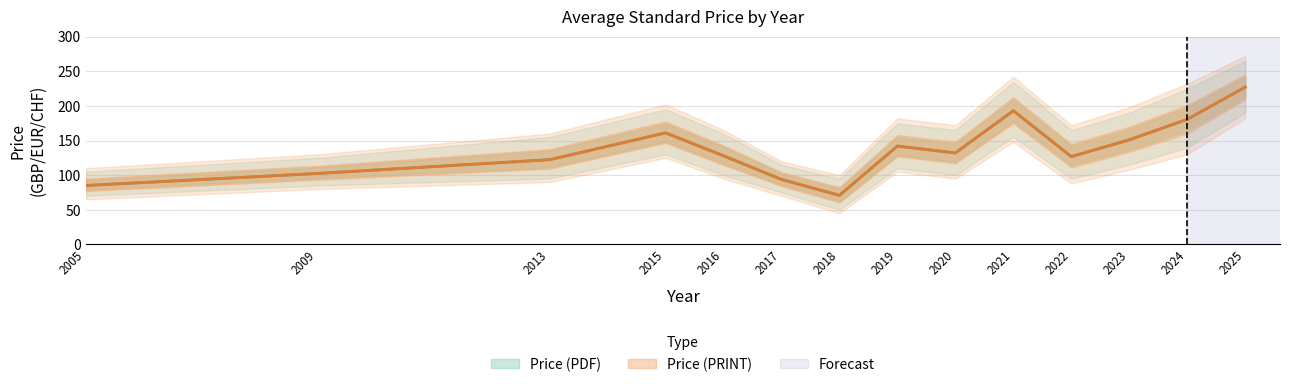

The value of Price (PRINT) at 2005 is 53.5. True or false?

False